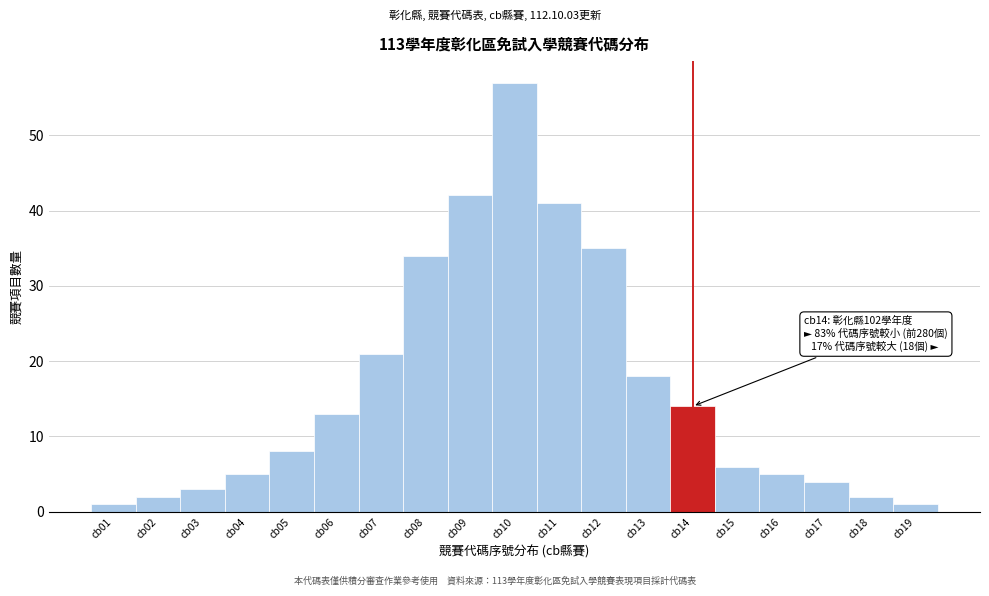

Reading right to left, what are all the values shown in this chart?

cb19=1	cb18=2	cb17=4	cb16=5	cb15=6	cb14=14	cb13=18	cb12=35	cb11=41	cb10=57	cb09=42	cb08=34	cb07=21	cb06=13	cb05=8	cb04=5	cb03=3	cb02=2	cb01=1